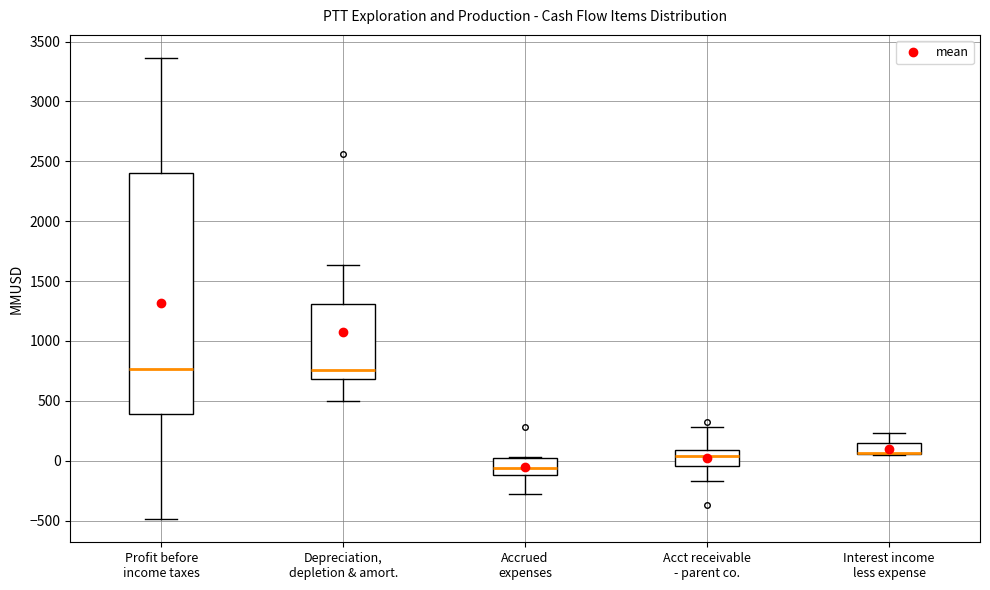

Comparing the boxes themselves (not the whiskers), which one is the tallest?

Profit before income taxes